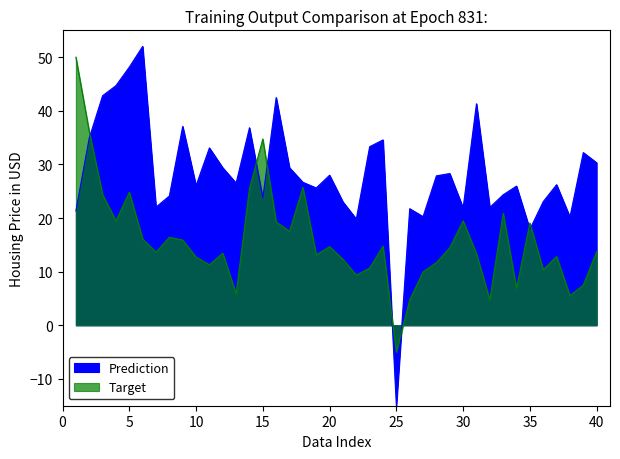

At 23, list the series in order from largest to smallest.

Ref. / Doc., %Female